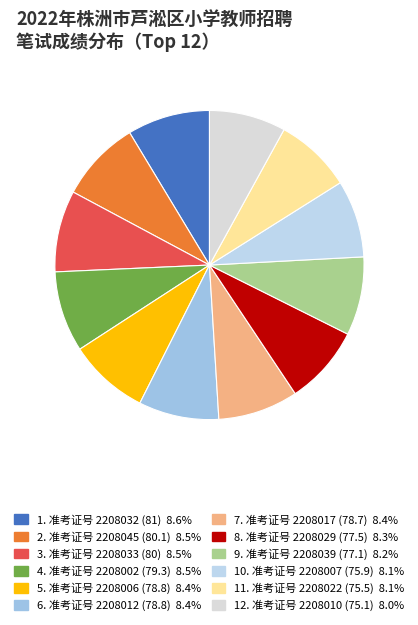

How many slices are in this pie chart?

12